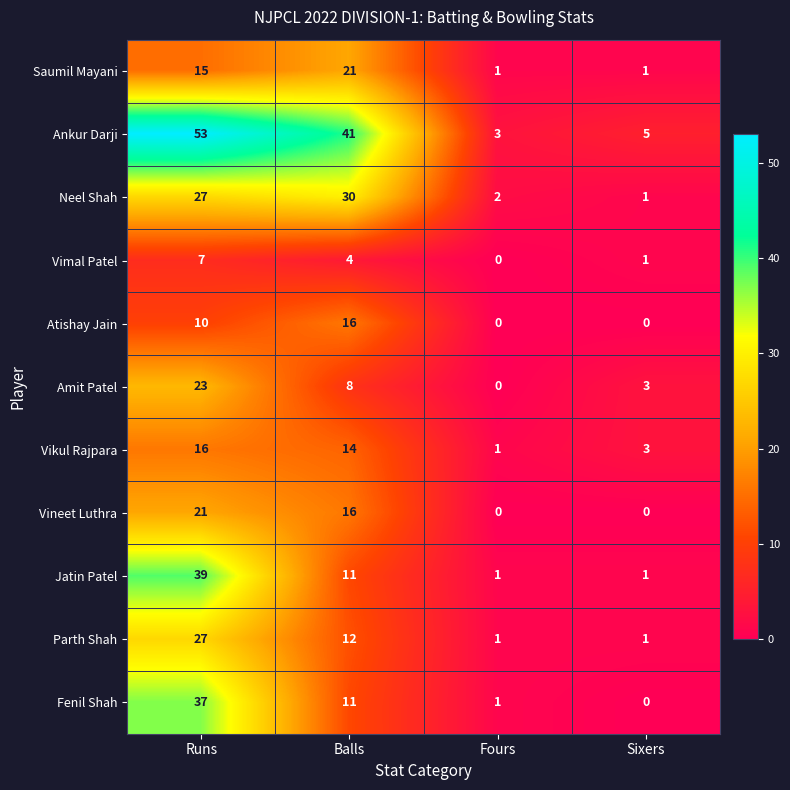

What is the sum of all Ankur Darji values?

102